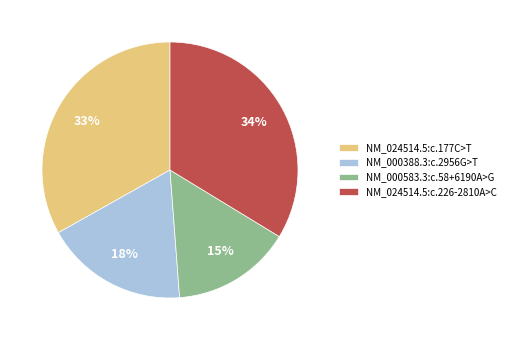

Is it true that NM_024514.5:c.226-2810A>C is 41% of the pie?

False